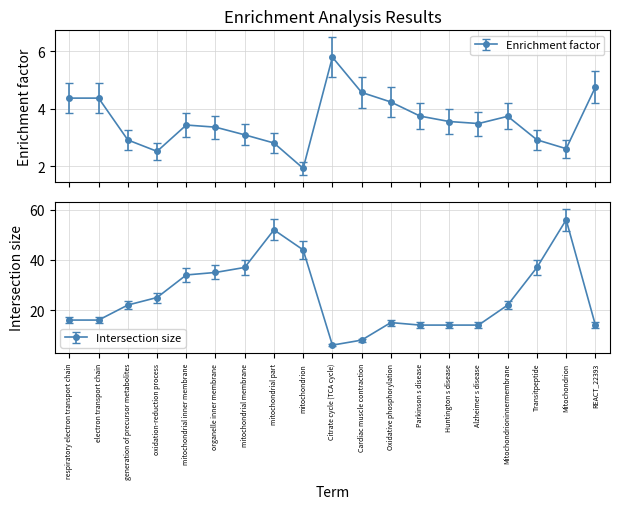

At which category does the chart reach its minimum across all series?

mitochondrion